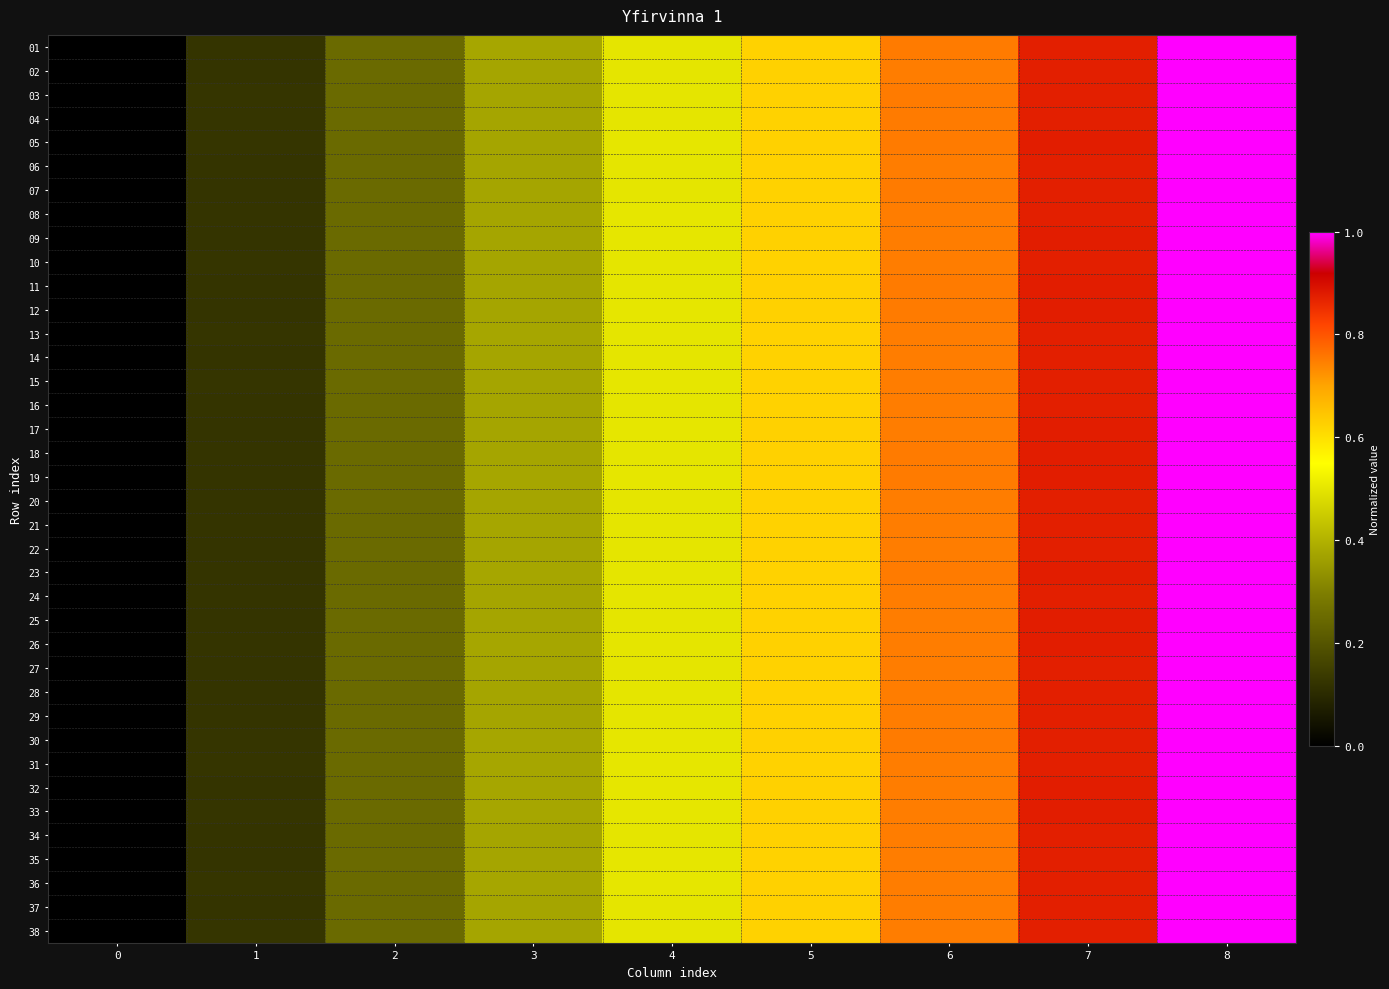

At how many categories does at least one series exceed 0?

8